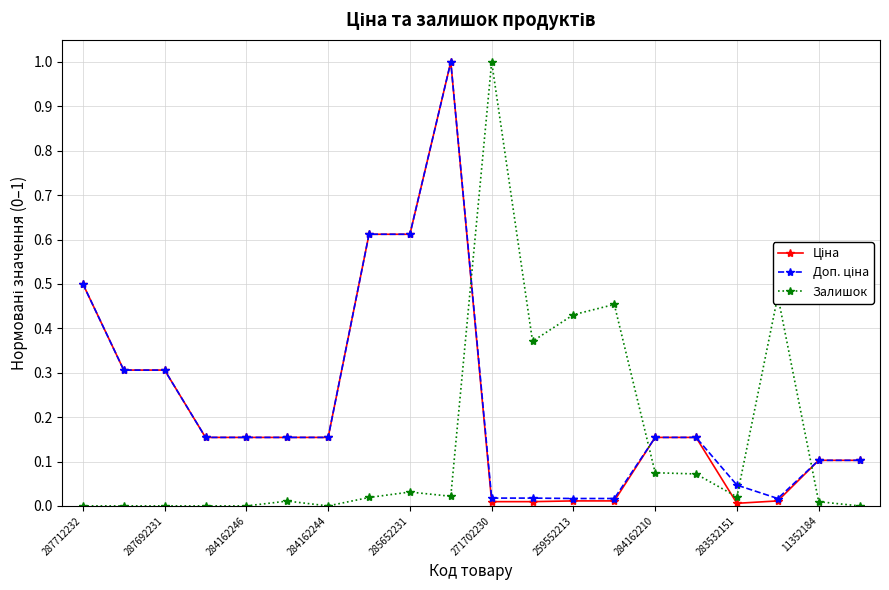

How many lines are shown in the chart?

3